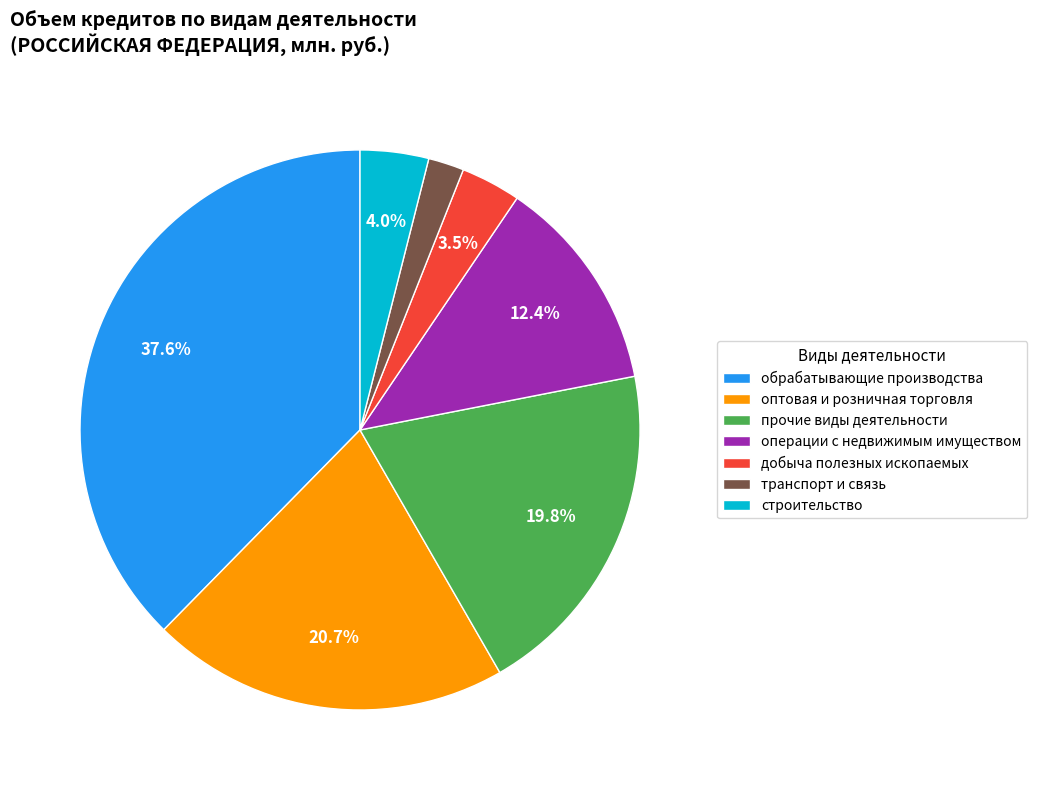

To the nearest percent, what percentage of the pie is транспорт и связь?

2%